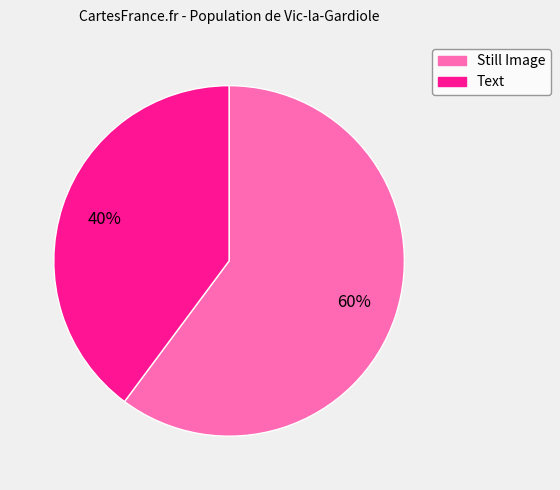

Does any single category account for the majority?

Yes